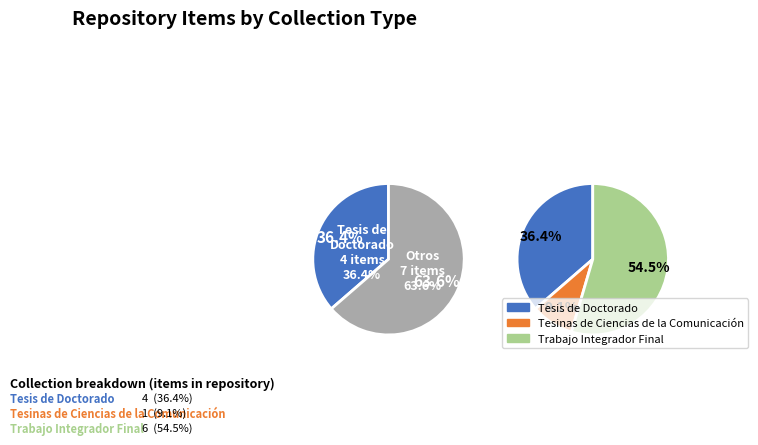

Does 2020 (4) represent more than half of the total?

No